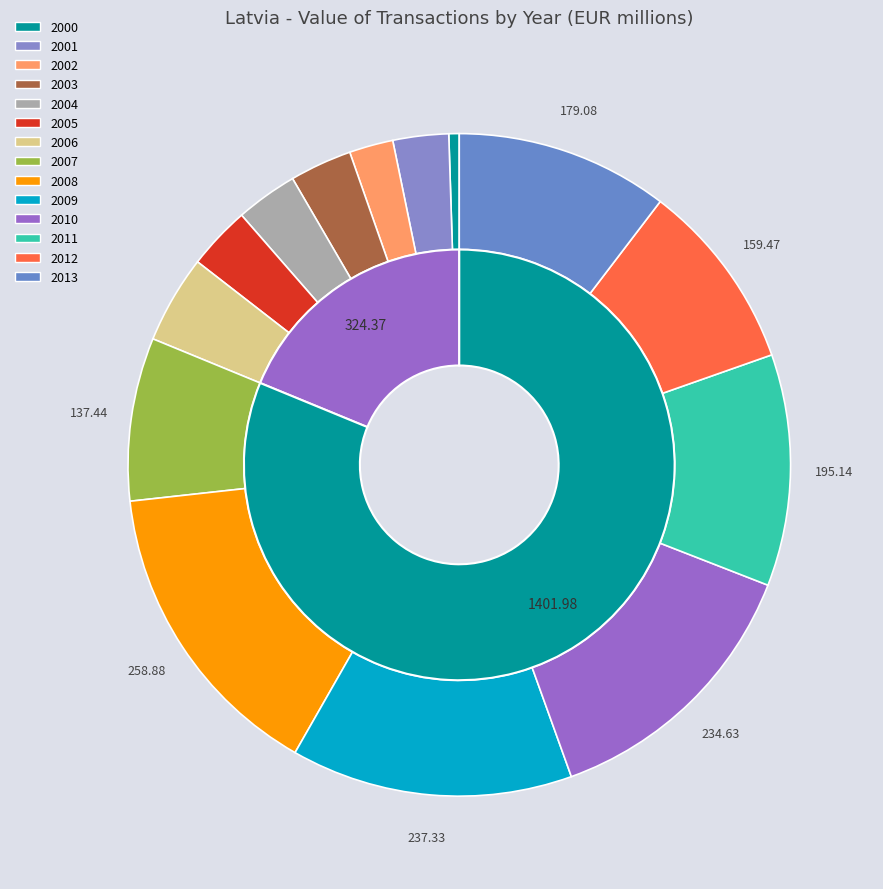

Rank the categories by value from lowest to highest.

2000, 2002, 2001, 2004, 2003, 2005, 2006, 2007, 2012, 2013, 2011, 2010, 2009, 2008